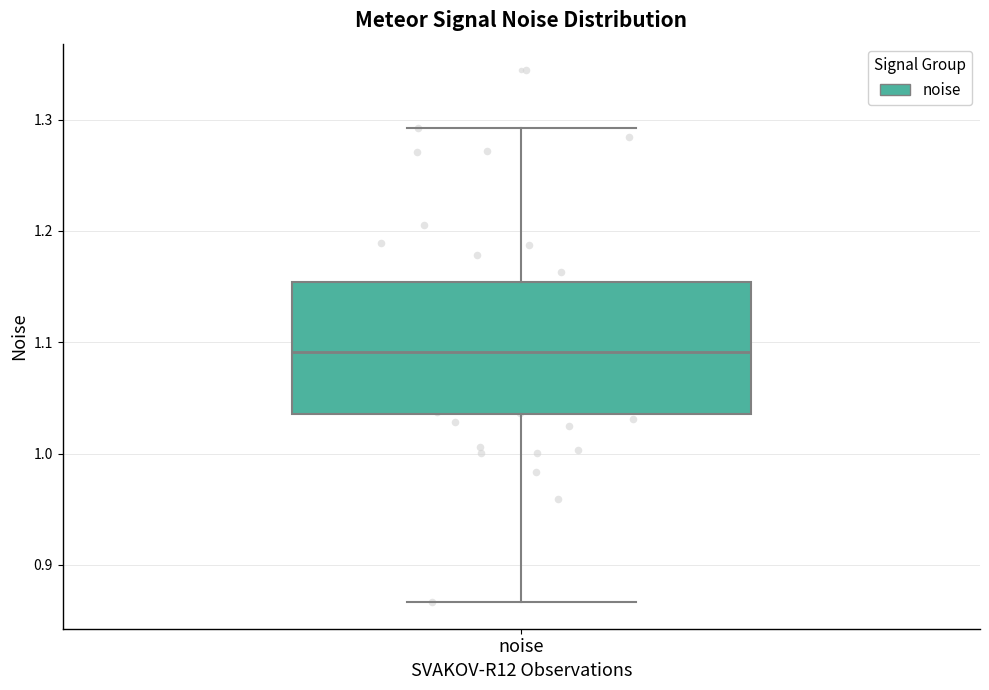

Where is the lower edge of the box for noise on the y-axis? The values are not printed on the chart, so give them approximately, as read against the axis.

1.04